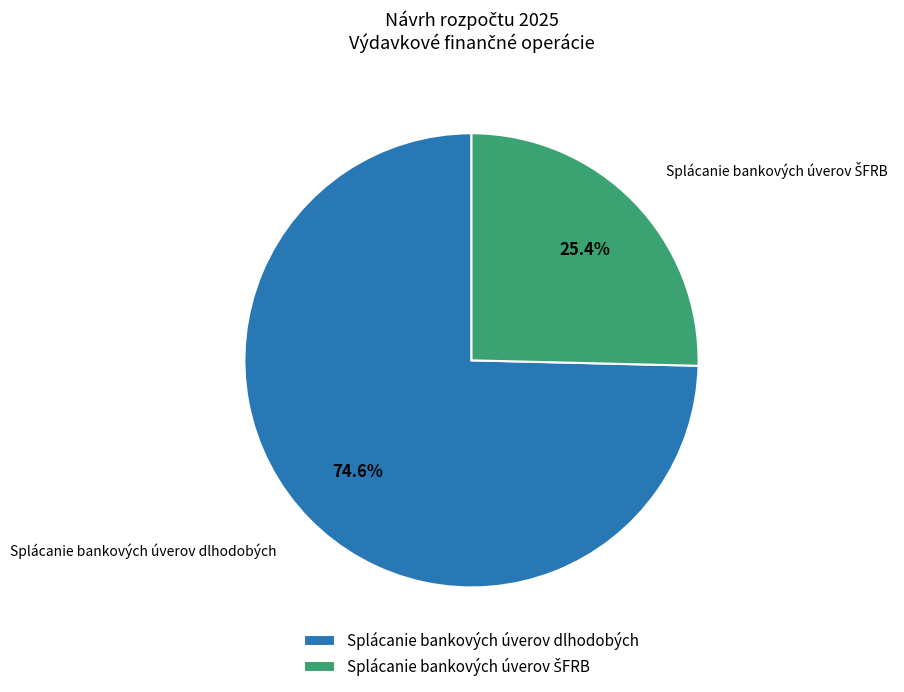

Which category has the biggest portion of the pie?

Splácanie bankových úverov dlhodobých